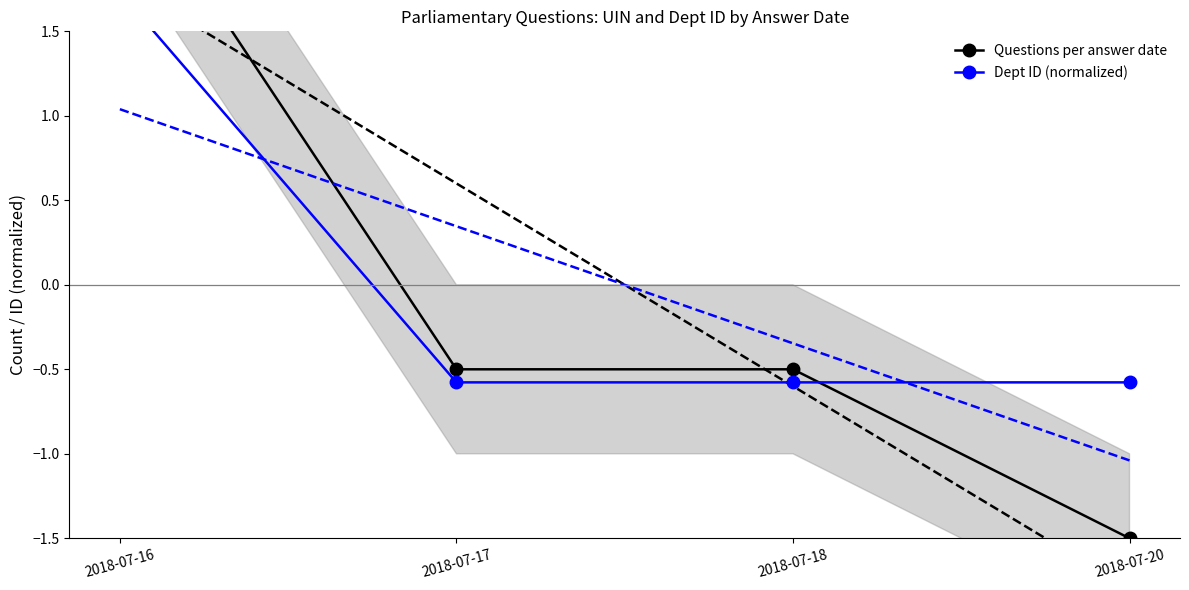

Is it true that Questions per answer date equals 4.5 at 2018-07-16?

False